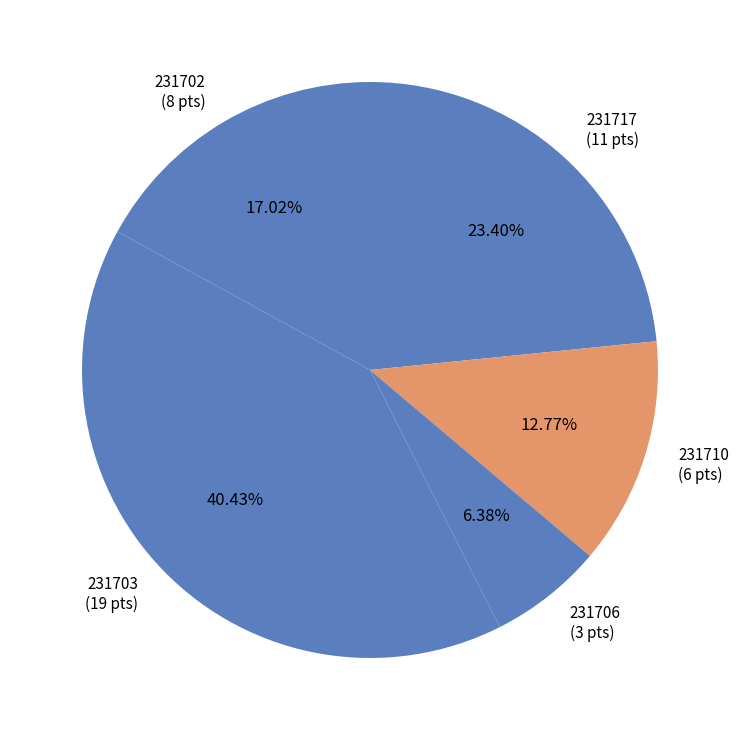

To the nearest percent, what is the difference between the largest and smallest slice percentages?

34%